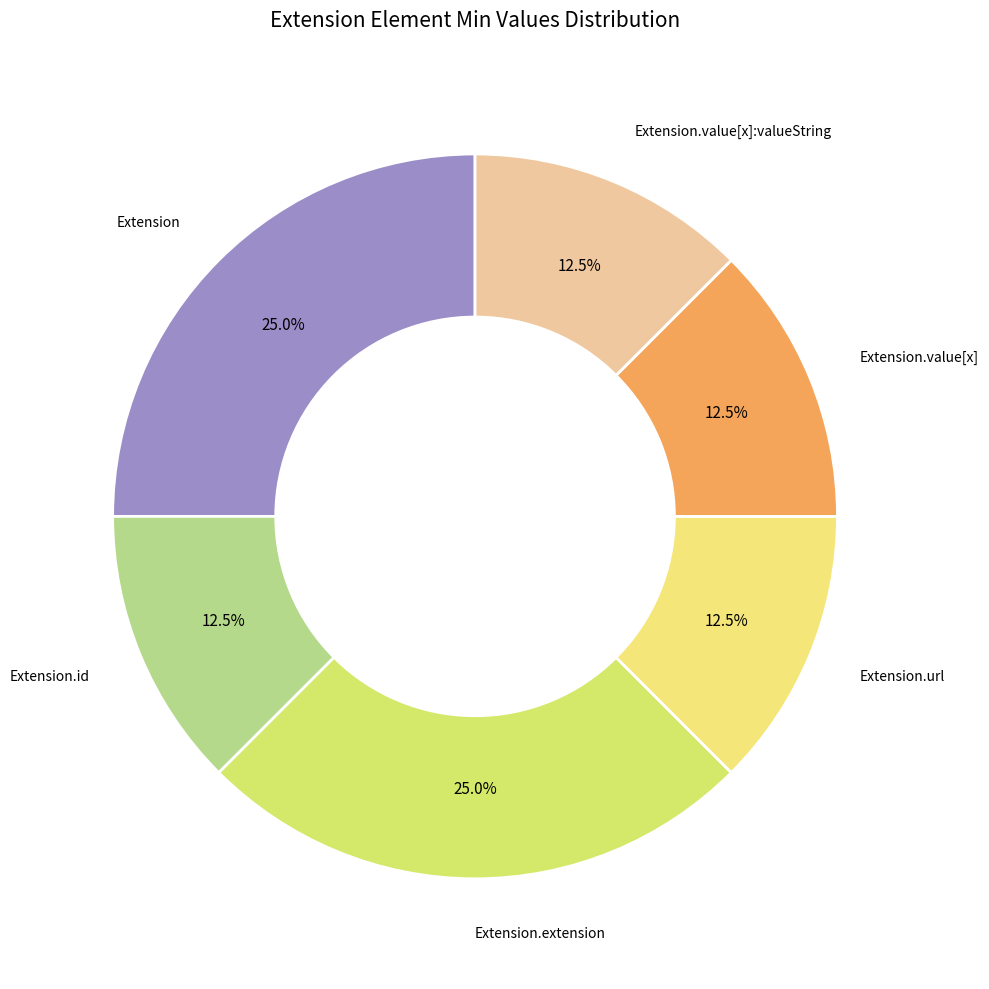

How many slices are in this pie chart?

6